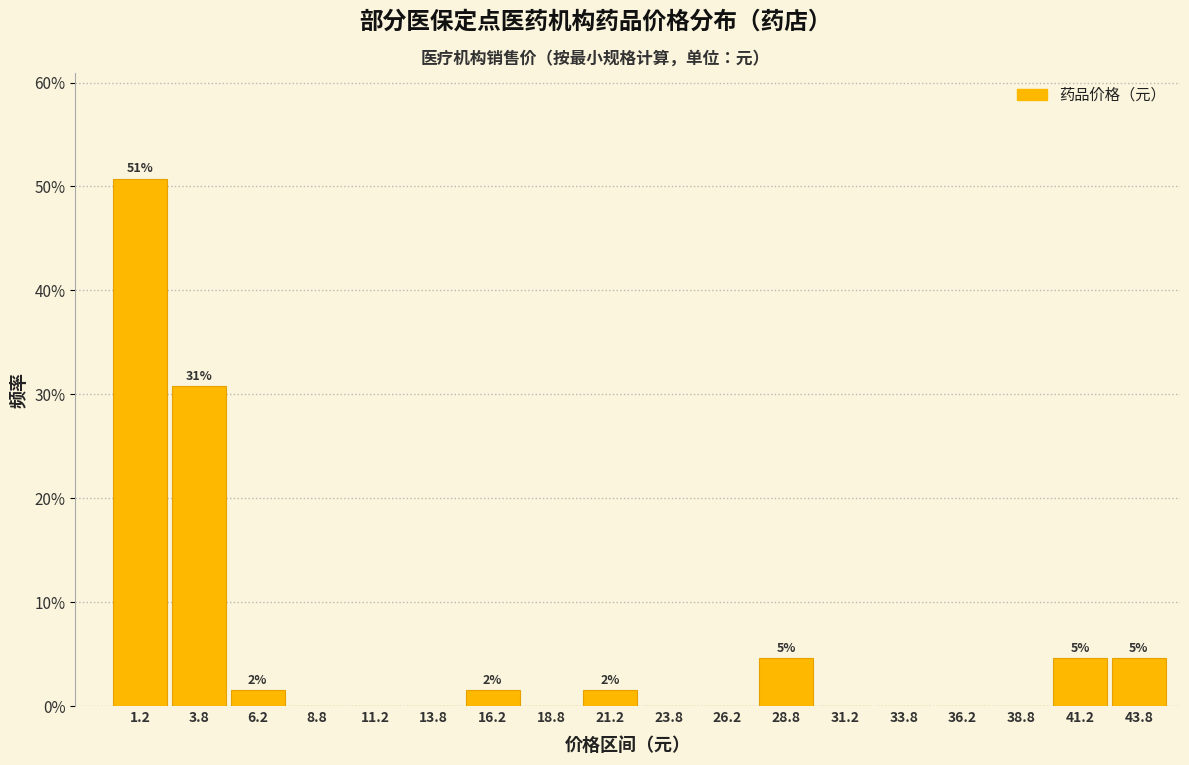

Over which range of the x-axis is the bar tallest?

0.0 to 2.5